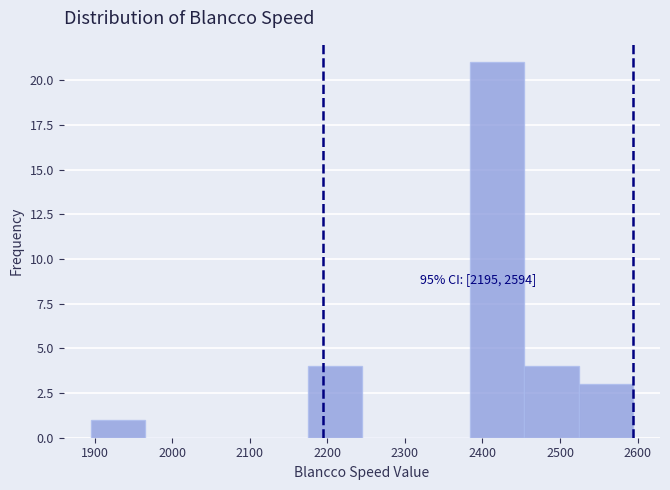

Over which range of the x-axis is the bar tallest?

2380 to 2450